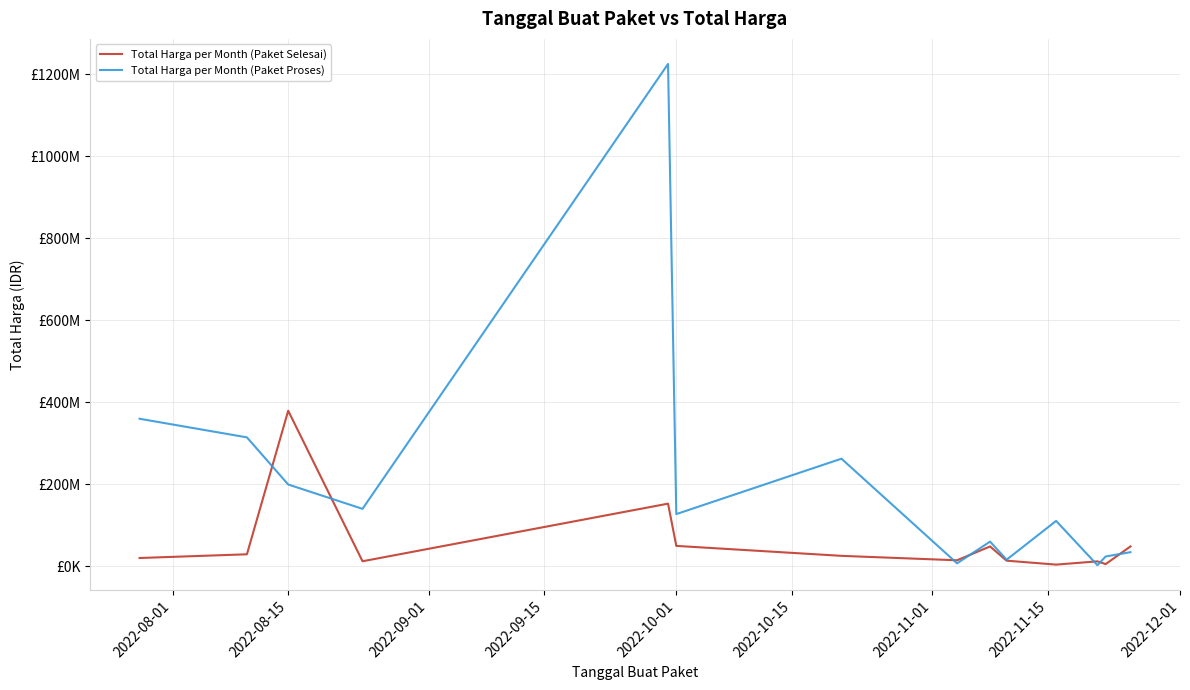

At which label does Total Harga per Month (Paket Proses) first exceed 127000000?

2022-08-01